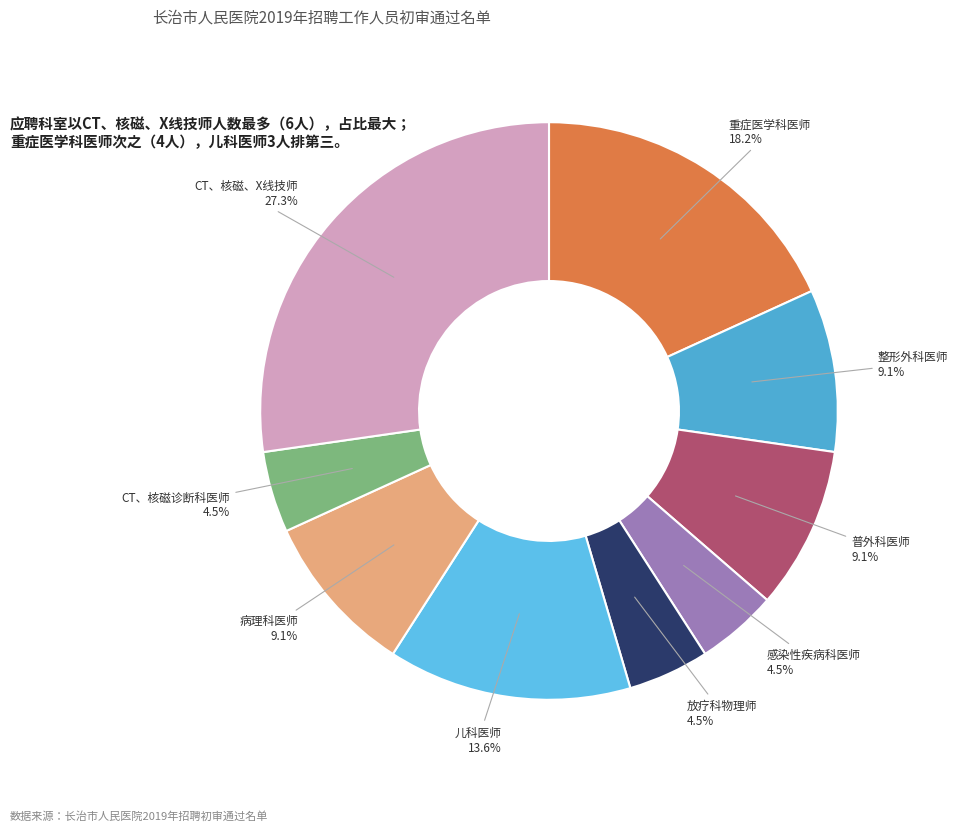

To the nearest percent, what percentage of the pie is 重症医学科医师?

18%